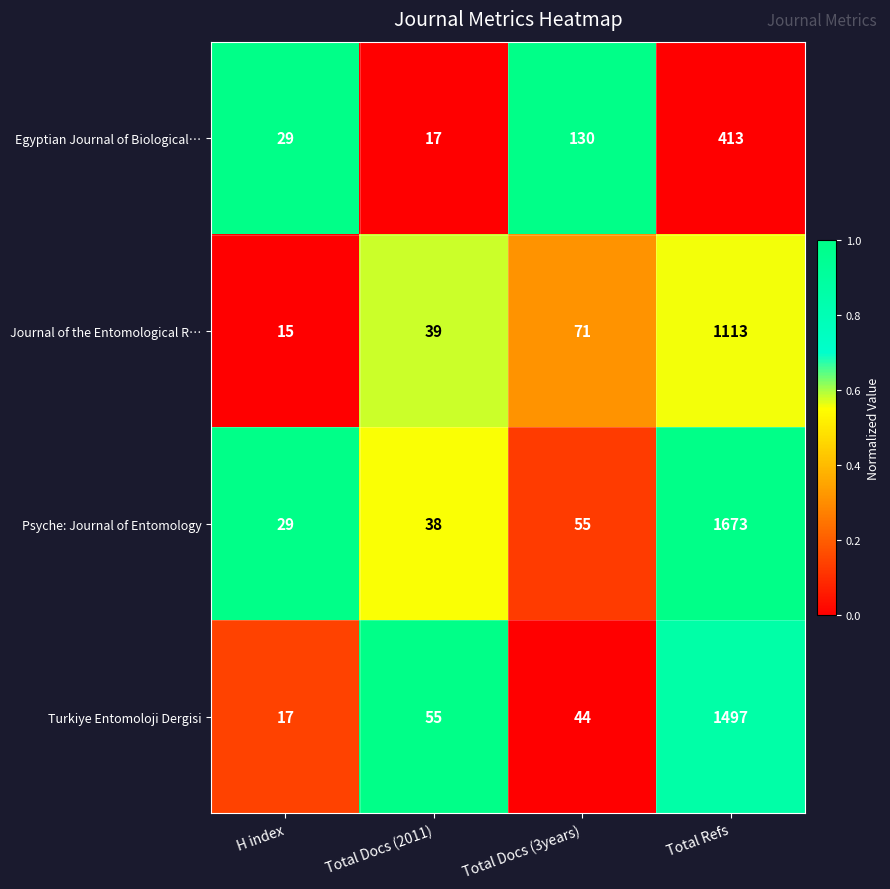

Reading right to left, extract all data points from this chart.

Egyptian Journal of Biological…: 413	130	17	29
Journal of the Entomological R…: 1113	71	39	15
Psyche: Journal of Entomology: 1673	55	38	29
Turkiye Entomoloji Dergisi: 1497	44	55	17